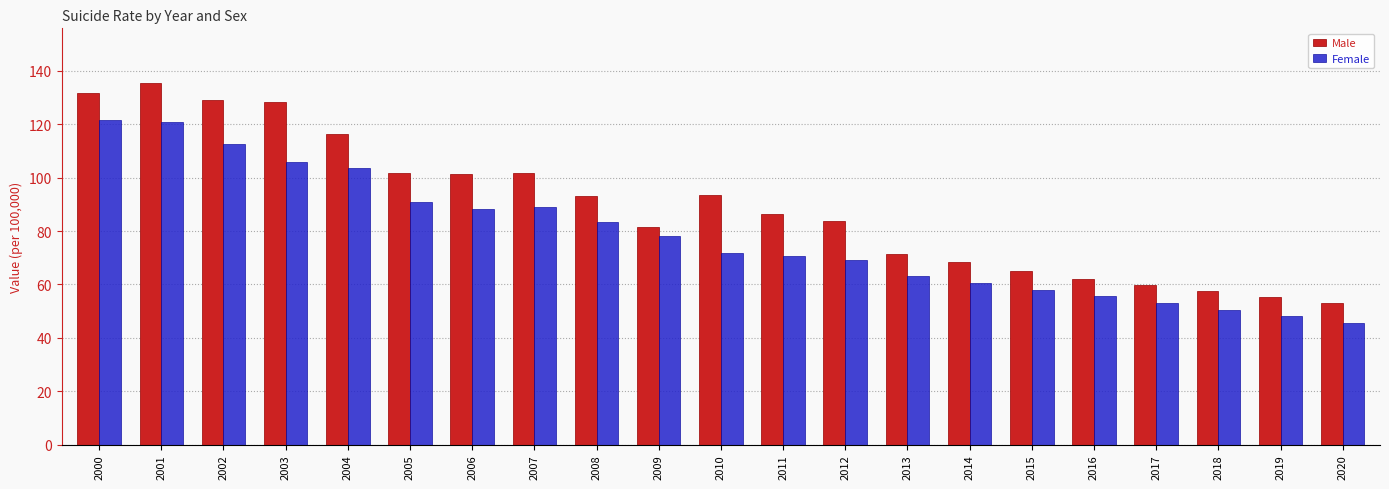

List the series in order of their overall mean, highest first.

Male, Female